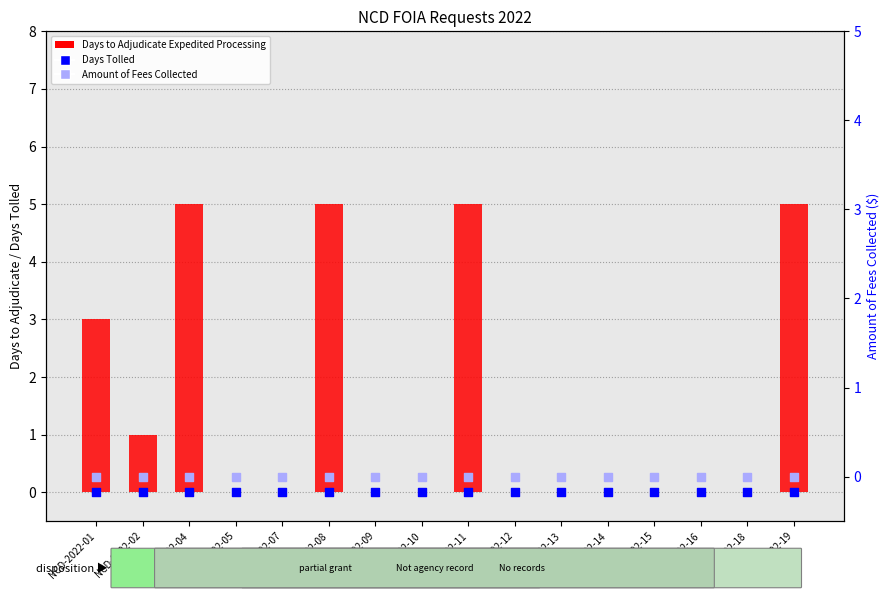

Which series contains the highest Y value?

Days to Adjudicate Expedited Processing